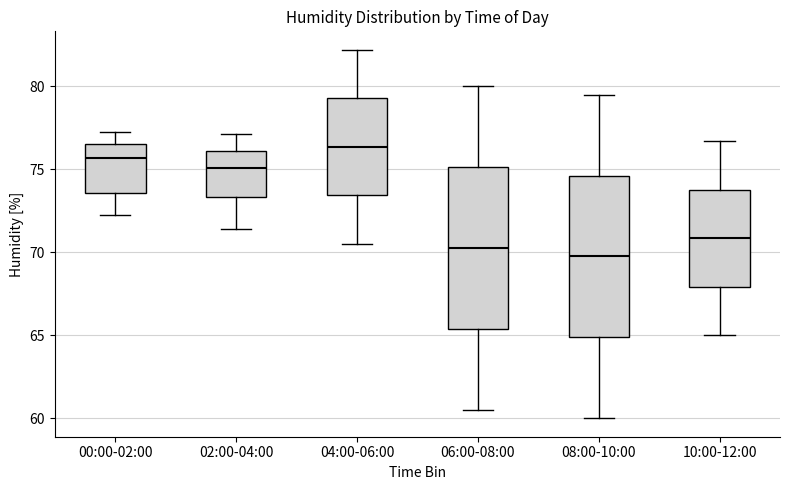

Reading left to right, transcribe this box plot: for each box, give where its median line is, the range the box spans, and where its two whiskers end, as read against the y-axis. The values are not printed on the chart, so give them approximately, as read against the axis.

00:00-02:00: median 75.5, box 73.5 to 76.5, whiskers 72.5 to 77.0
02:00-04:00: median 75.0, box 73.5 to 76.0, whiskers 71.5 to 77.0
04:00-06:00: median 76.5, box 73.5 to 79.5, whiskers 70.5 to 82.0
06:00-08:00: median 70.5, box 65.5 to 75.0, whiskers 60.5 to 80.0
08:00-10:00: median 70.0, box 65.0 to 74.5, whiskers 60.0 to 79.5
10:00-12:00: median 71.0, box 68.0 to 74.0, whiskers 65.0 to 76.5